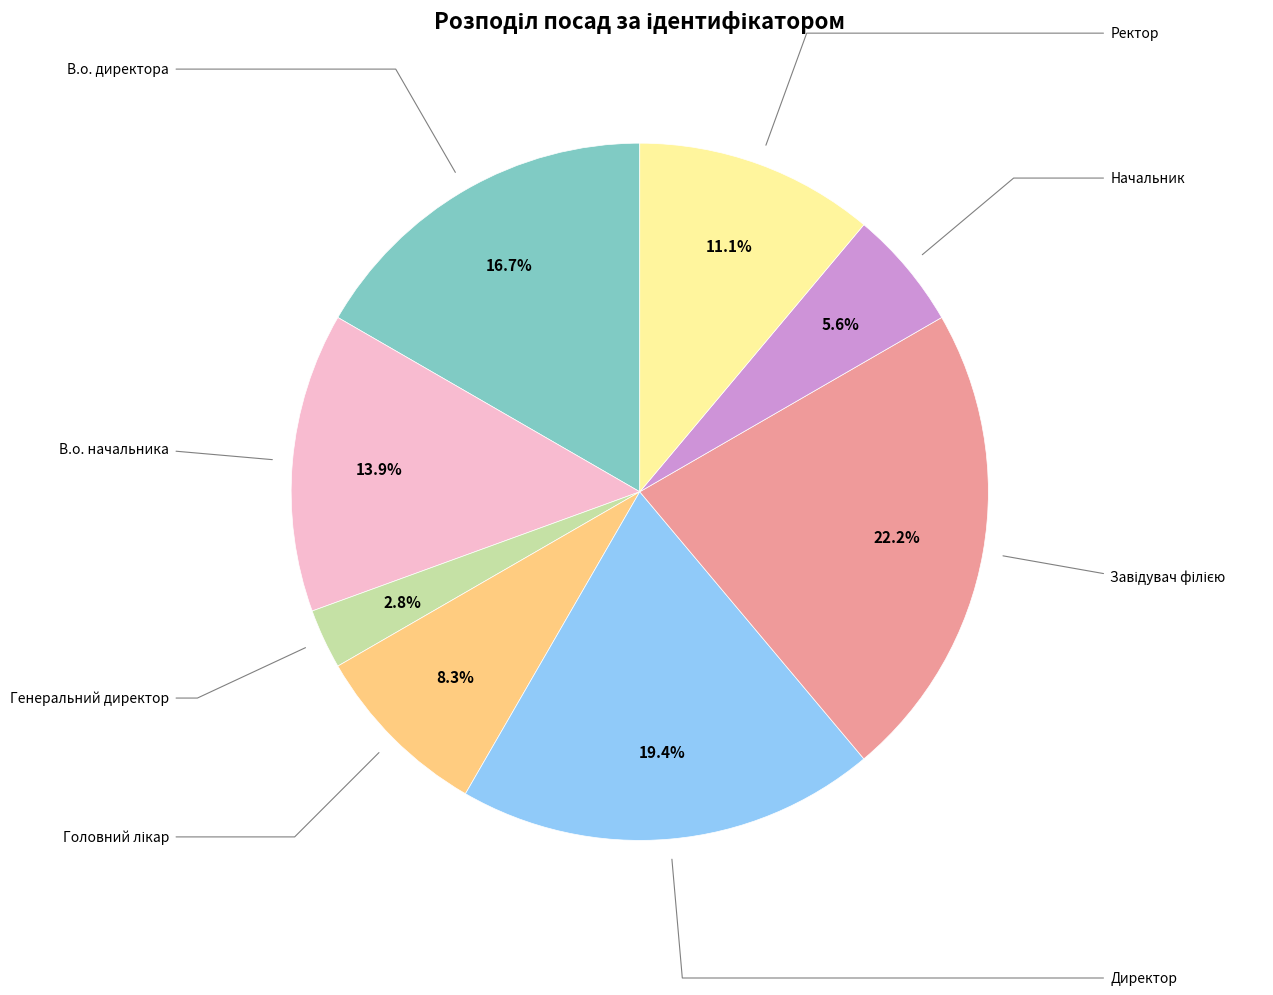

Is there any slice that represents more than half of the pie?

No